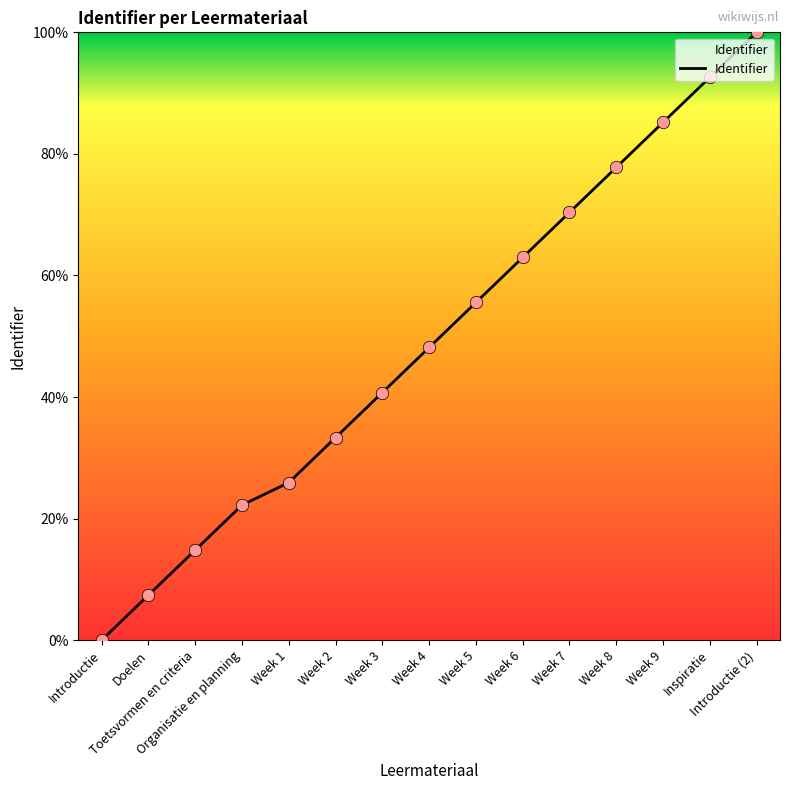

What is the ratio of the value at Week 9 to the value at Organisatie en planning?

3.8